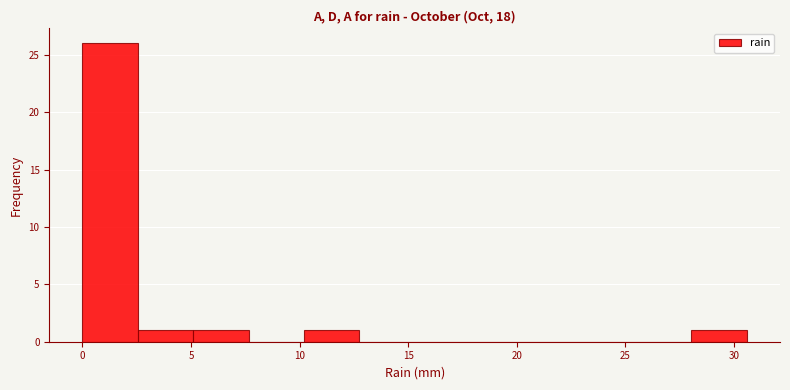

How tall is the bar that spans 0.00 to 2.55 on the x-axis? Neither the bar edges nor the heights are printed on the chart, so give them approximately, as read against the axes.

26